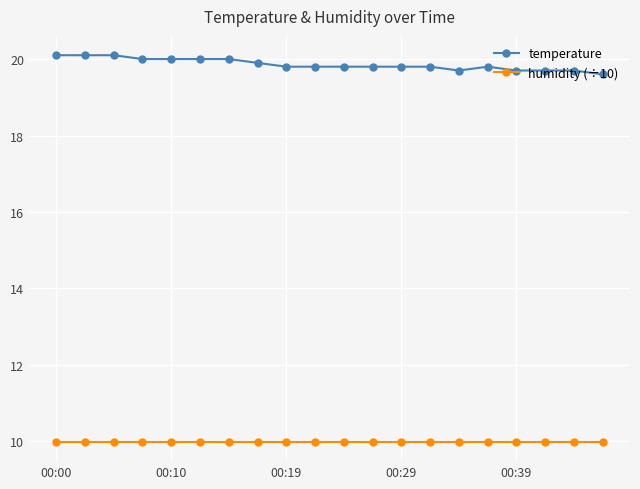

Which series has the largest range (max minus min)?

temperature